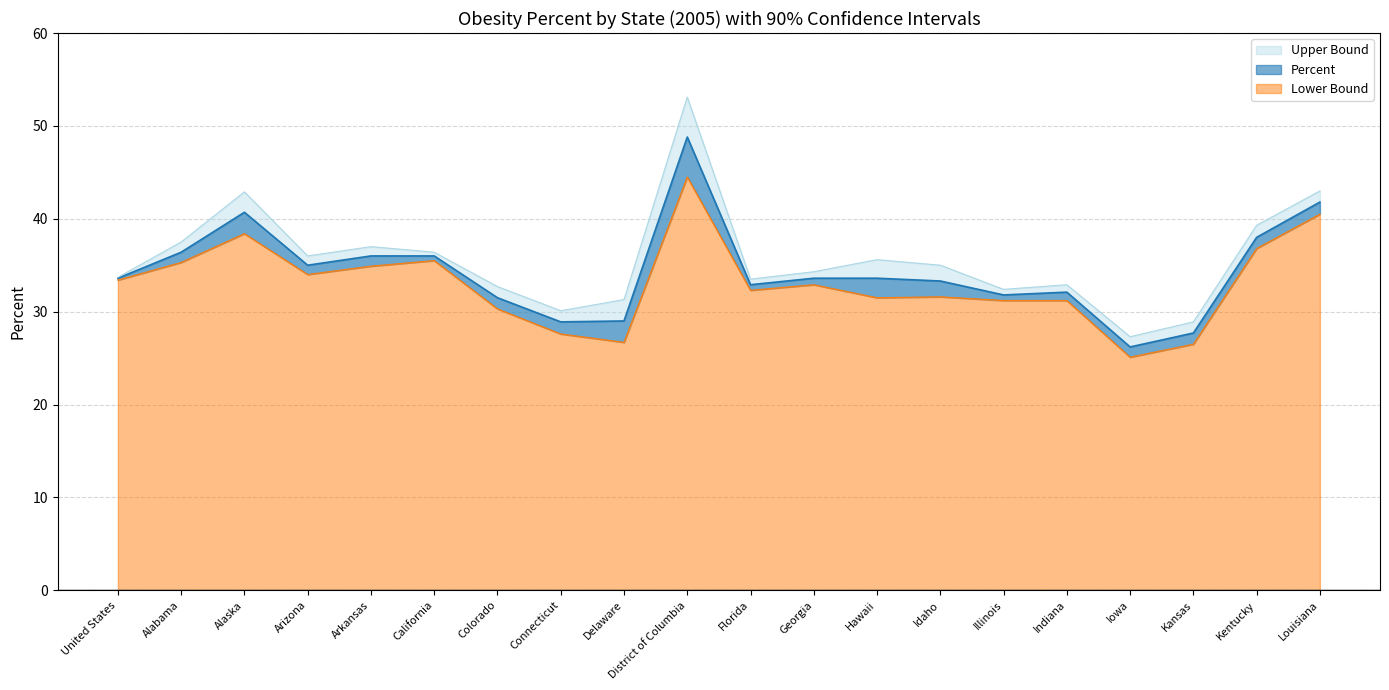

What position from the left is Kentucky?

19